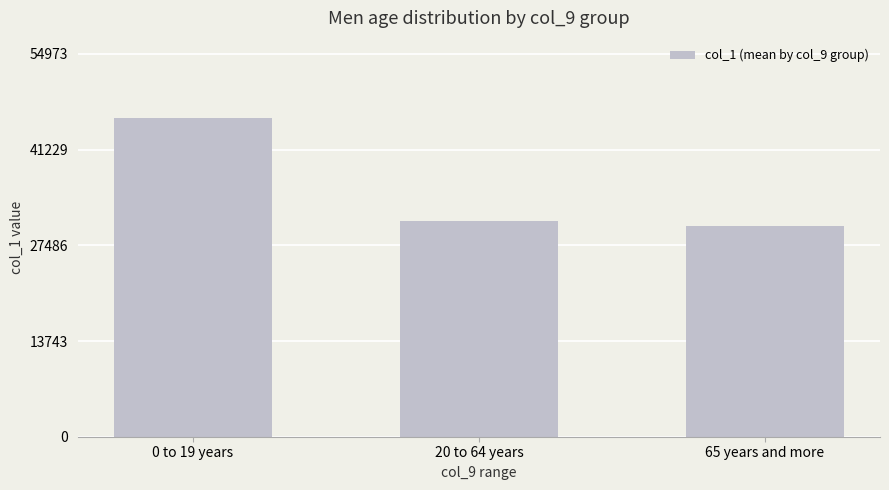

Reading left to right, extract all data points from this chart.

0 to 19 years=45811	20 to 64 years=30943	65 years and more=30240